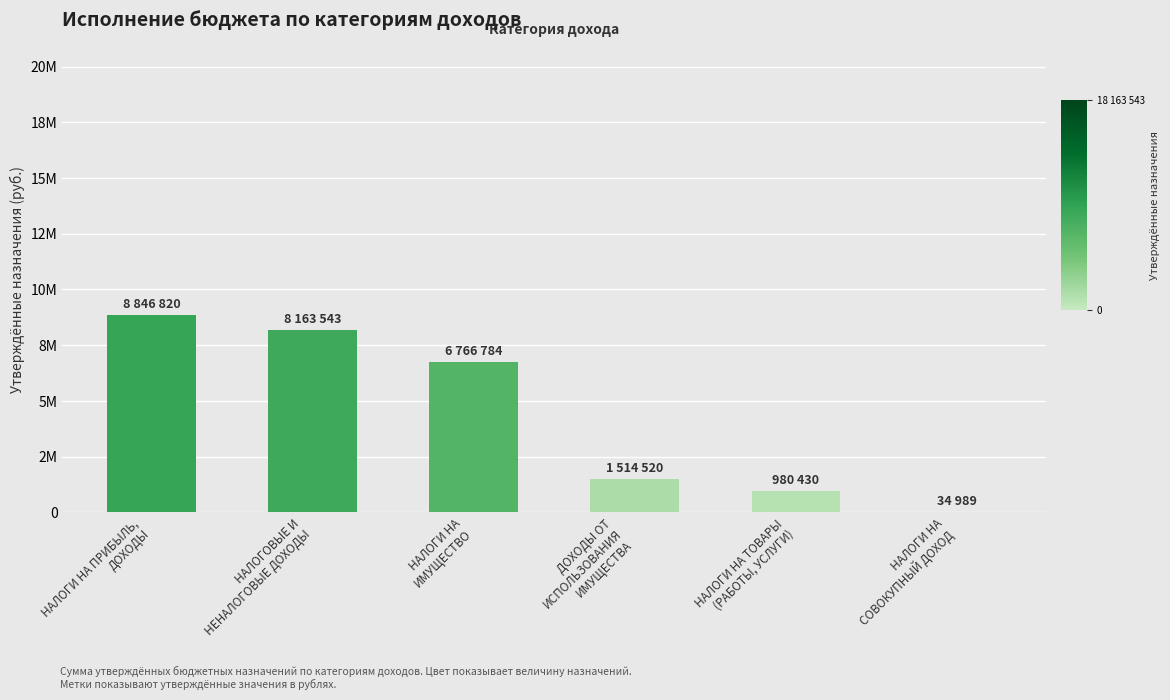

What is the maximum value shown in the chart?

8846820